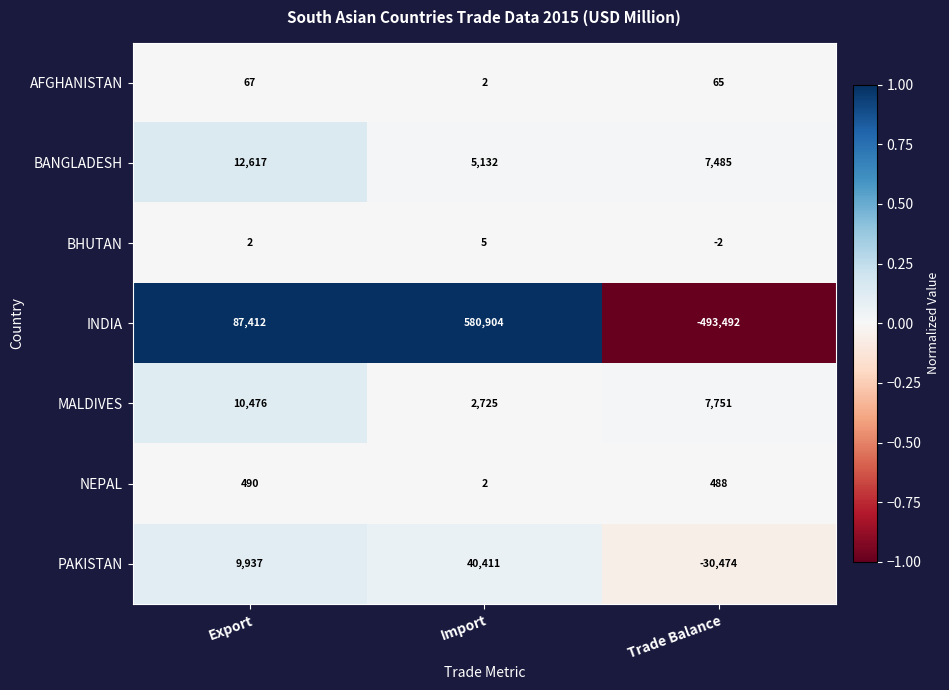

How many data points does each series have?

3